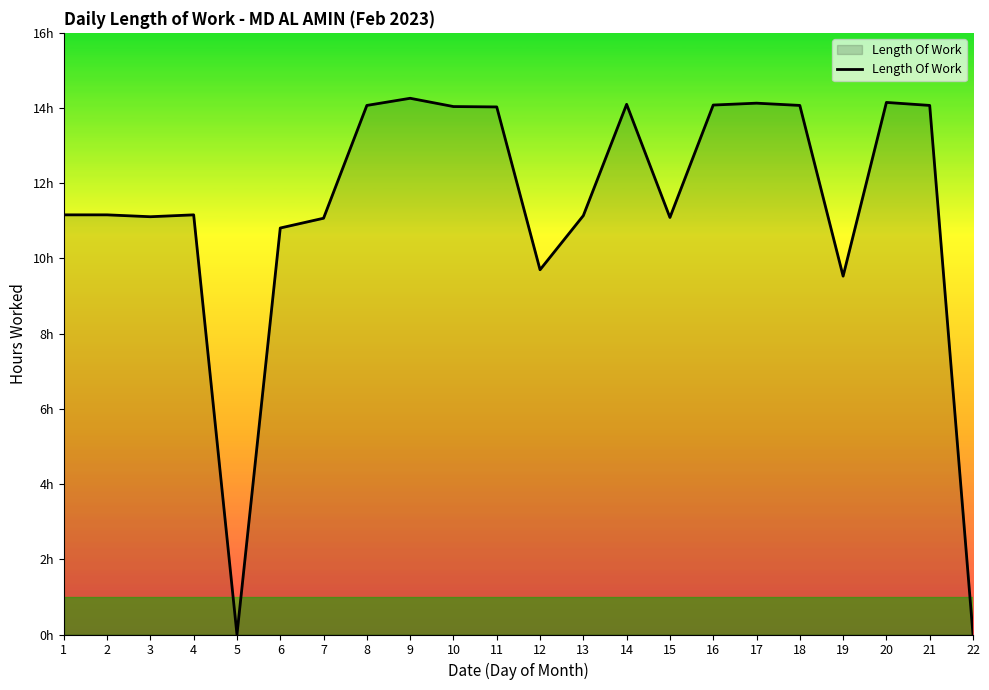

Is this an area chart (filled region under the line)?

Yes